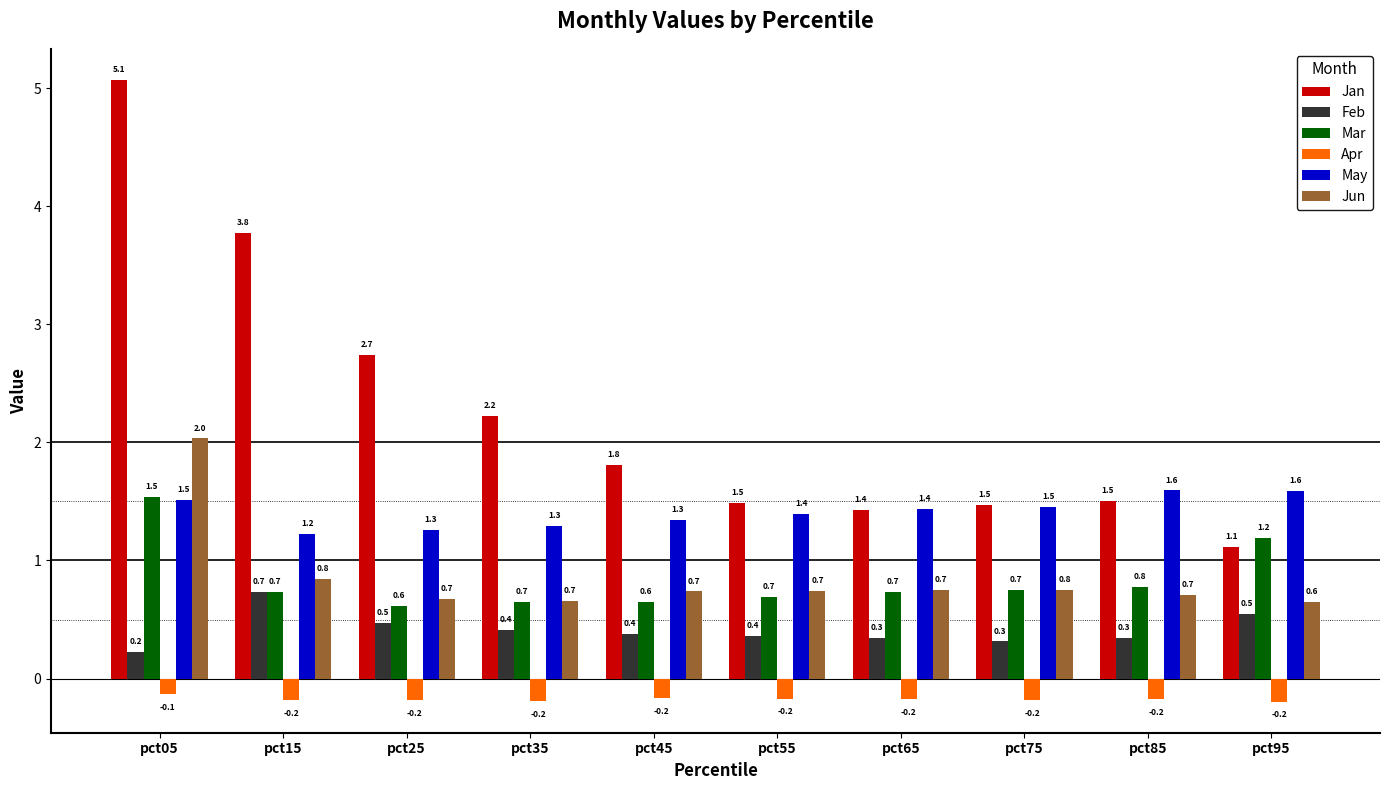

Between pct05 and pct95, which series saw the biggest shift?

Jan